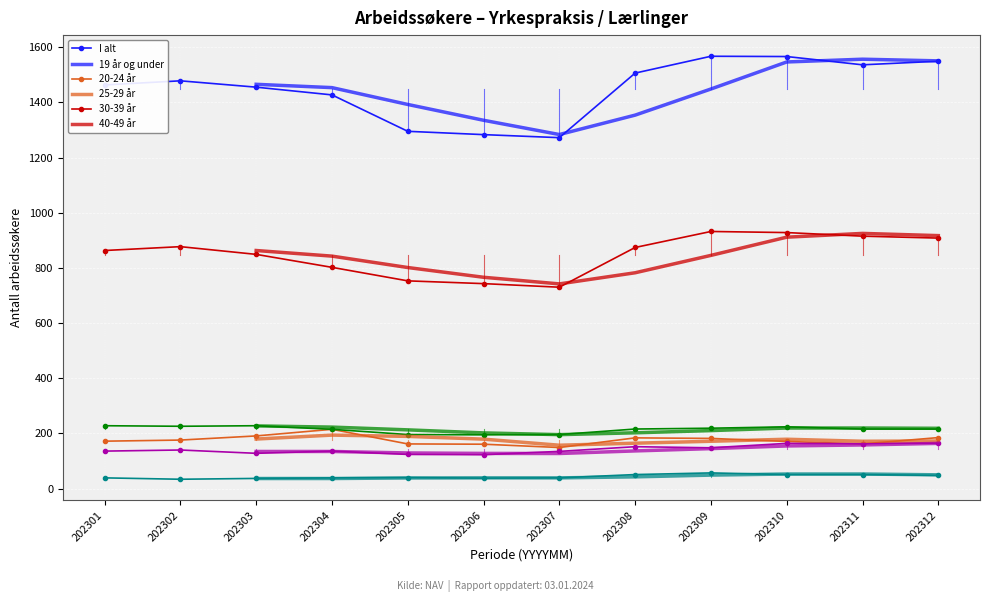

What is the smallest value displayed?

34